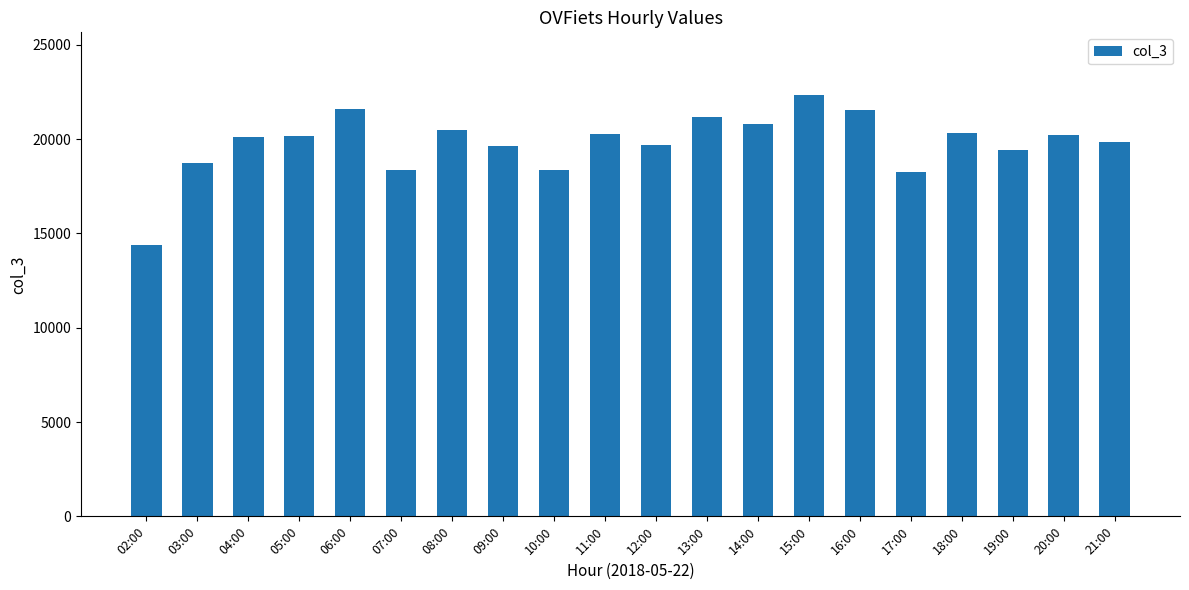

True or false: the data shows 18383 at 10:00.

True